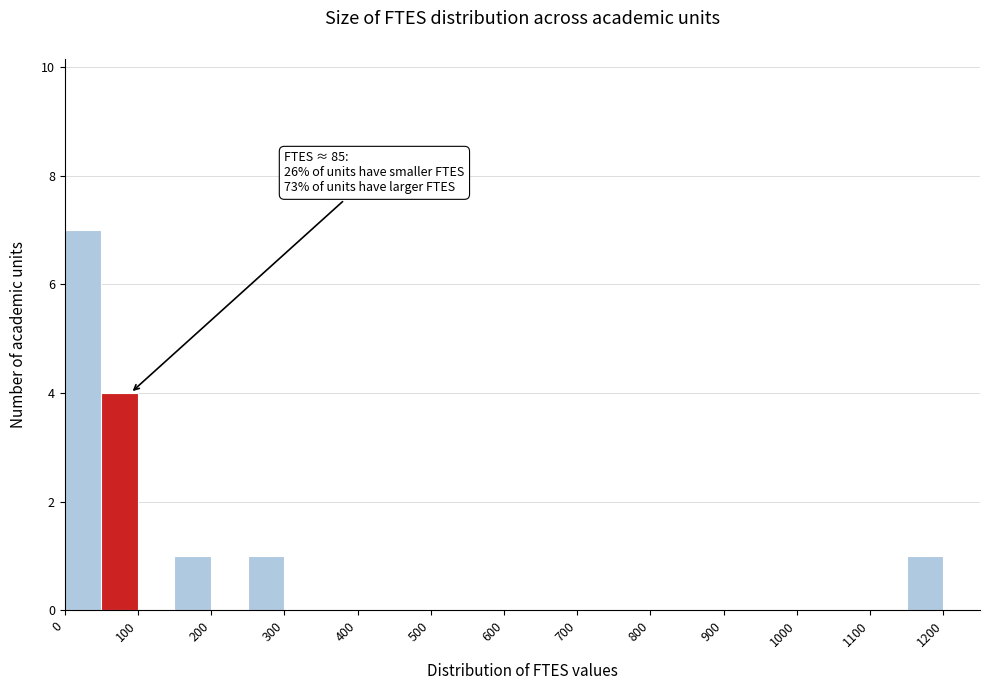

Which range on the x-axis has the tallest bar?

0 to 50